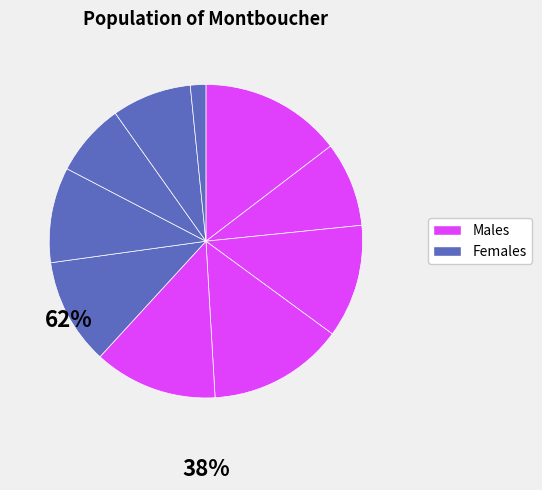

How many segments does this pie chart have?

10